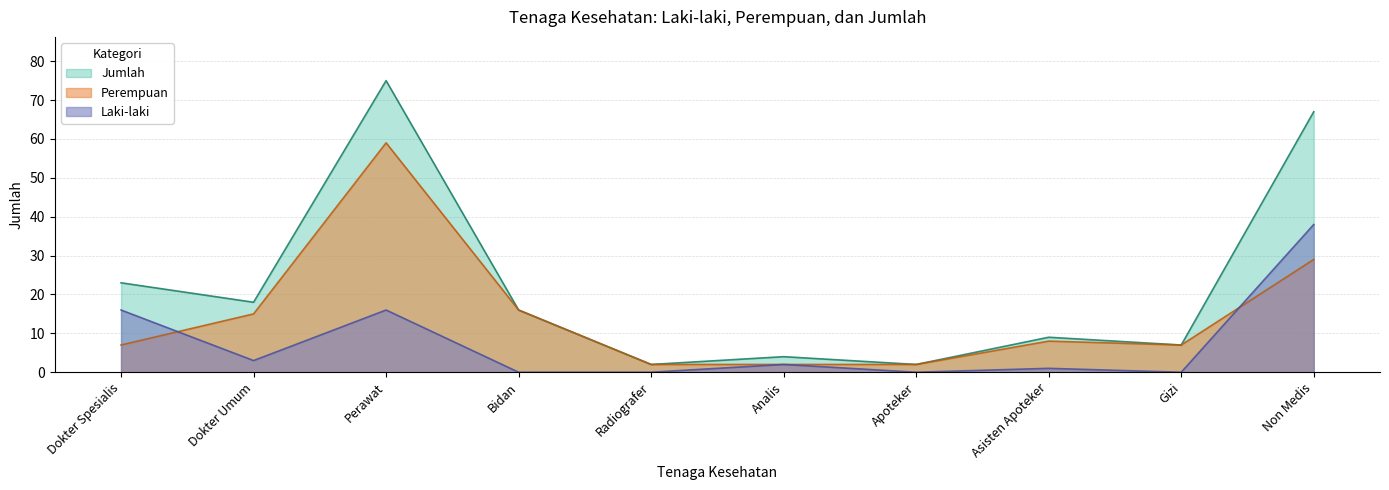

Rank the series at Perawat from highest to lowest value.

Jumlah, Perempuan, Laki-laki